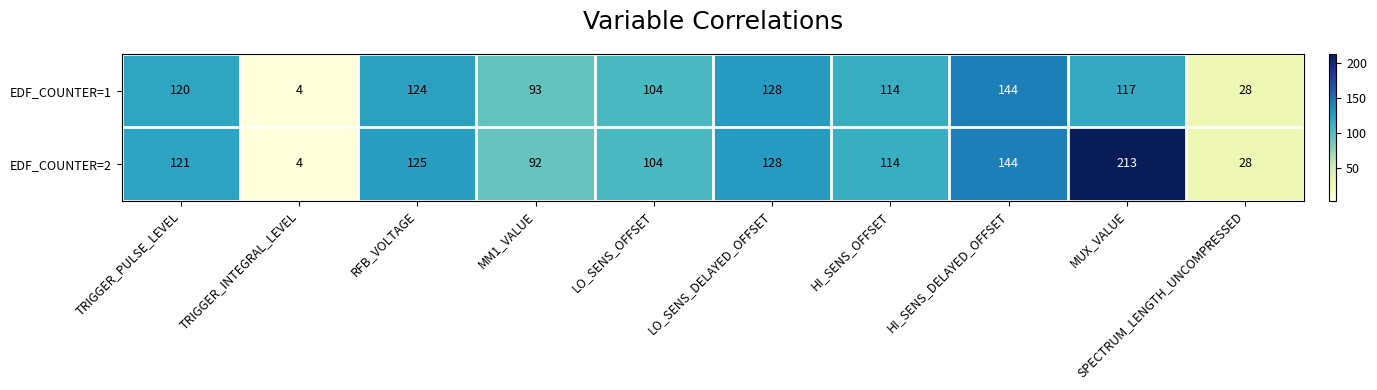

What is the difference between the maximum and minimum values in the EDF_COUNTER=1 series?

140